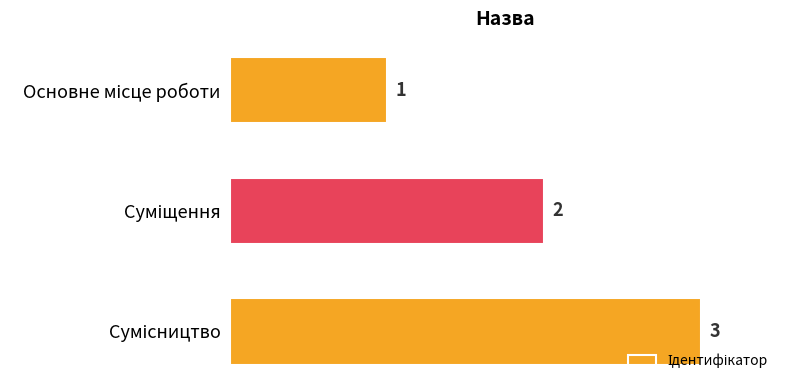

What is the maximum value shown in the chart?

3